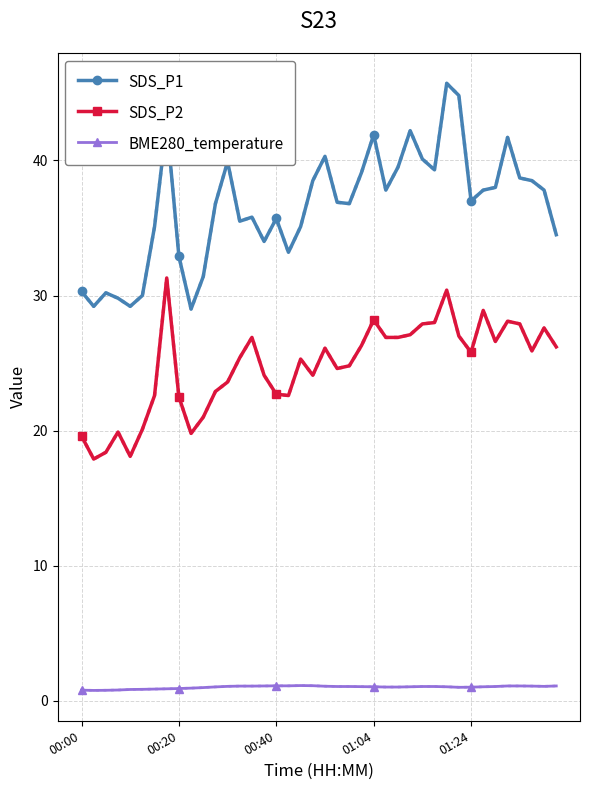

What is the value of the BME280_temperature point at the 26th from the left?

1.0